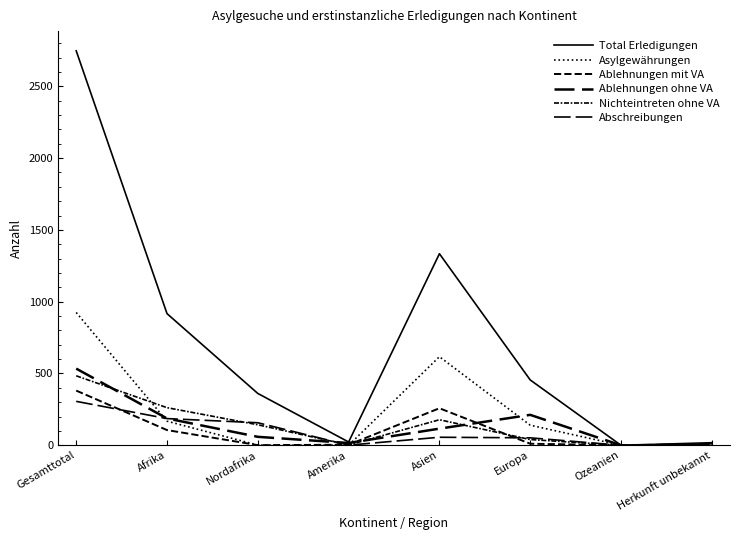

Does the chart display data point markers on the line(s)?

No